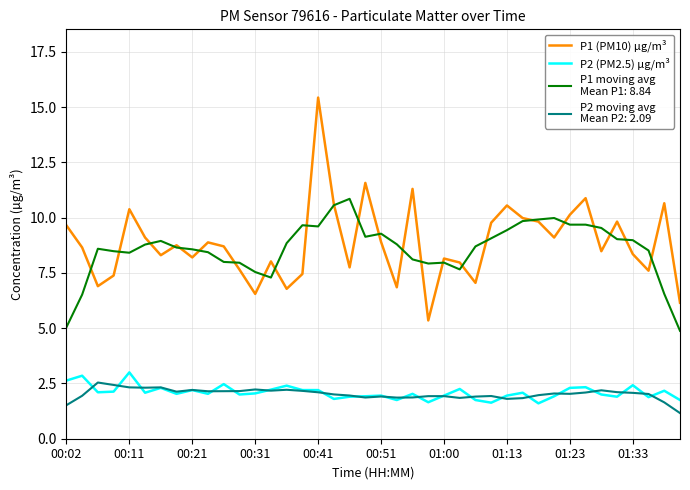

What is the greatest value displayed?

15.4